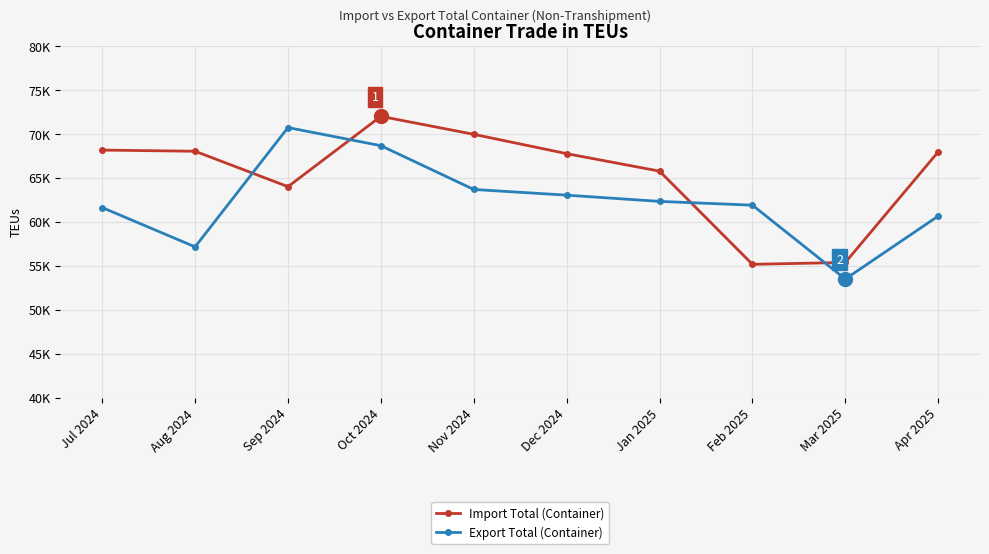

What position from the left is Nov 2024?

5